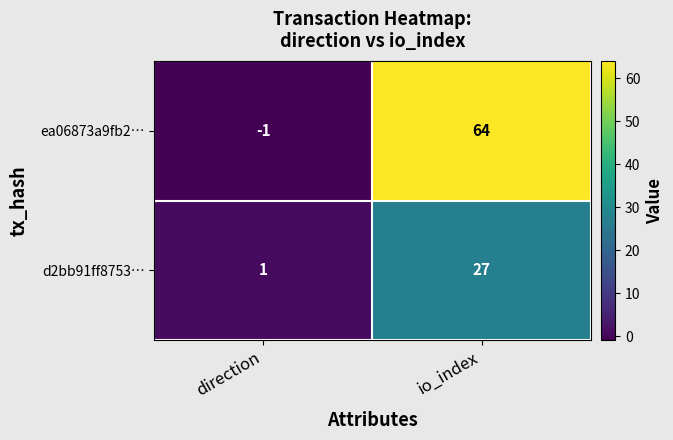

How many data points does each series have?

2